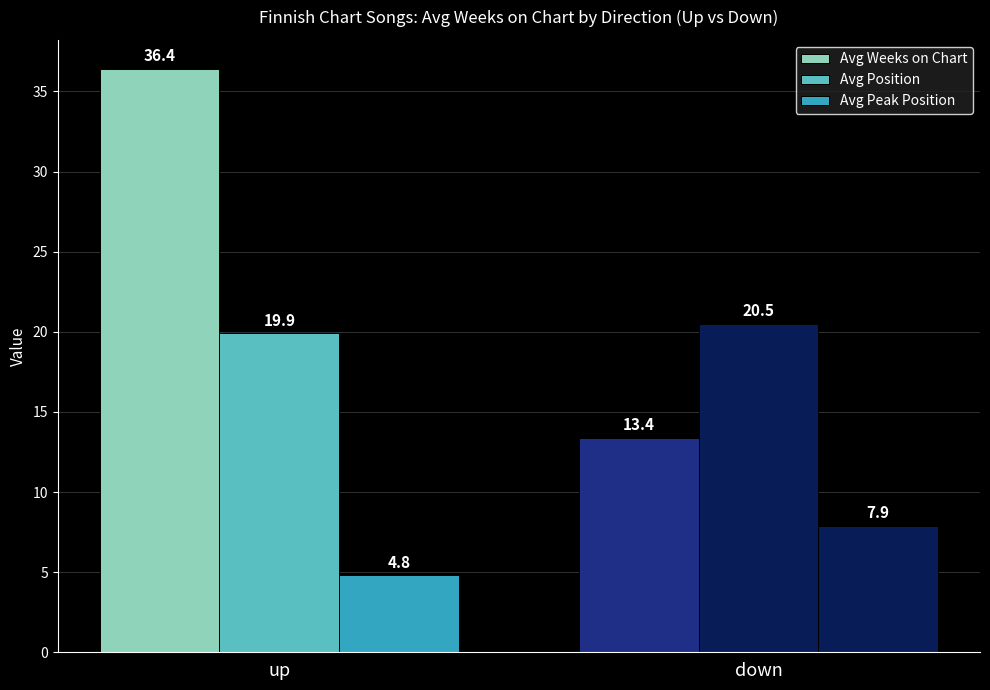

At which label does Avg Peak Position reach its minimum?

up